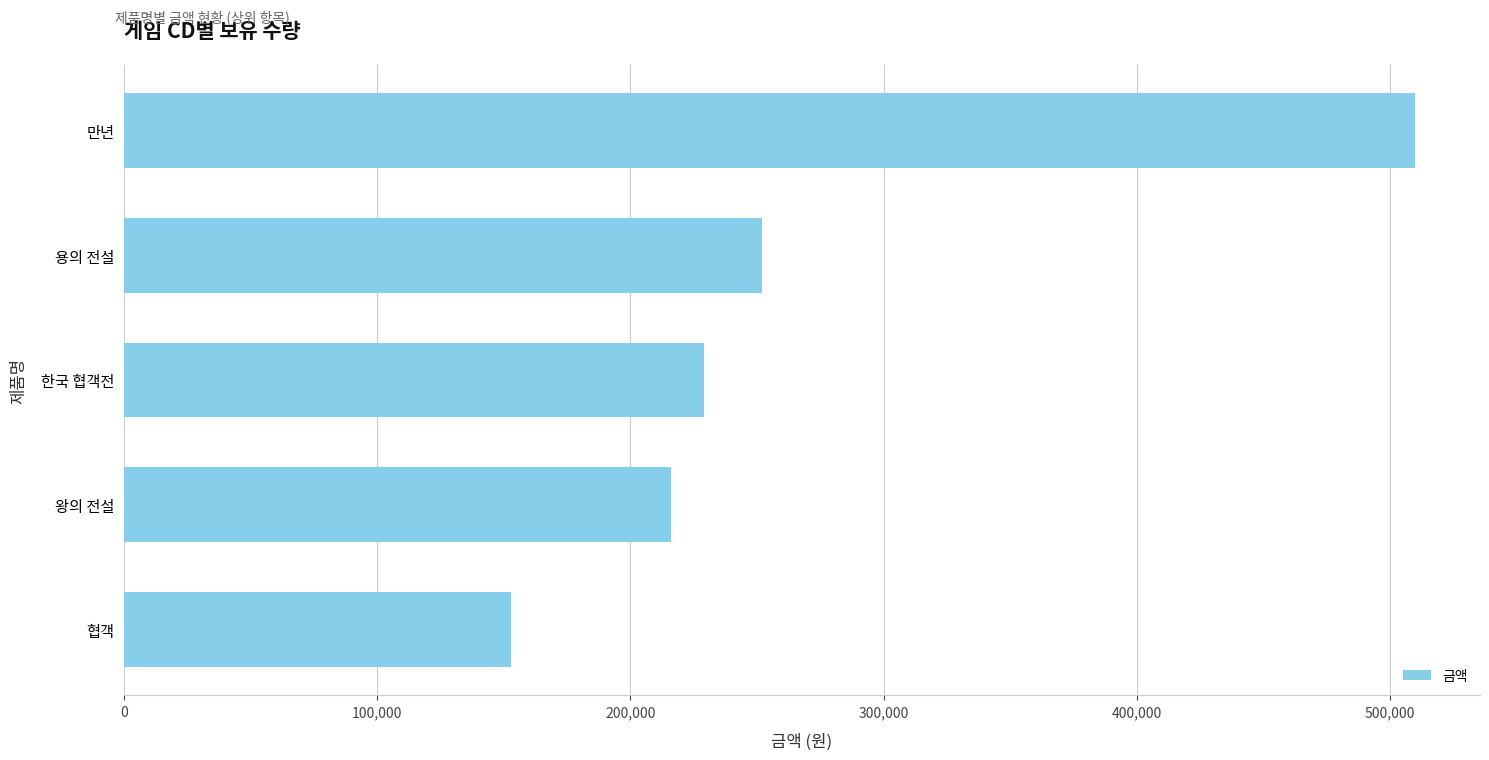

What is the difference between the maximum and minimum values?

357000